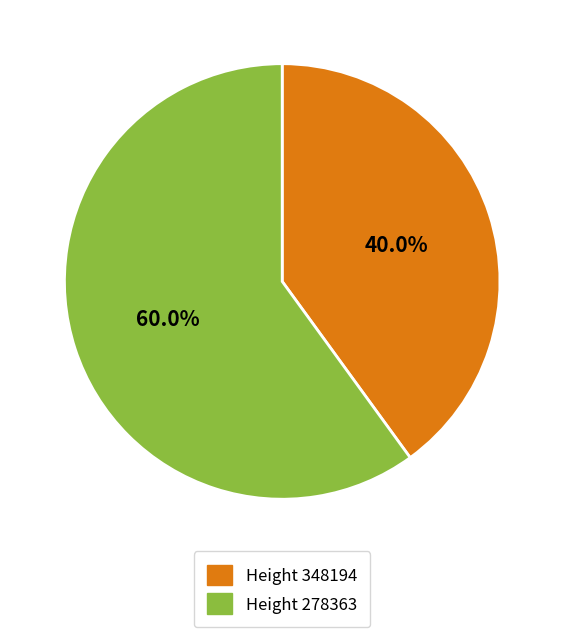

To the nearest percent, what is the difference between the largest and smallest slice percentages?

20%